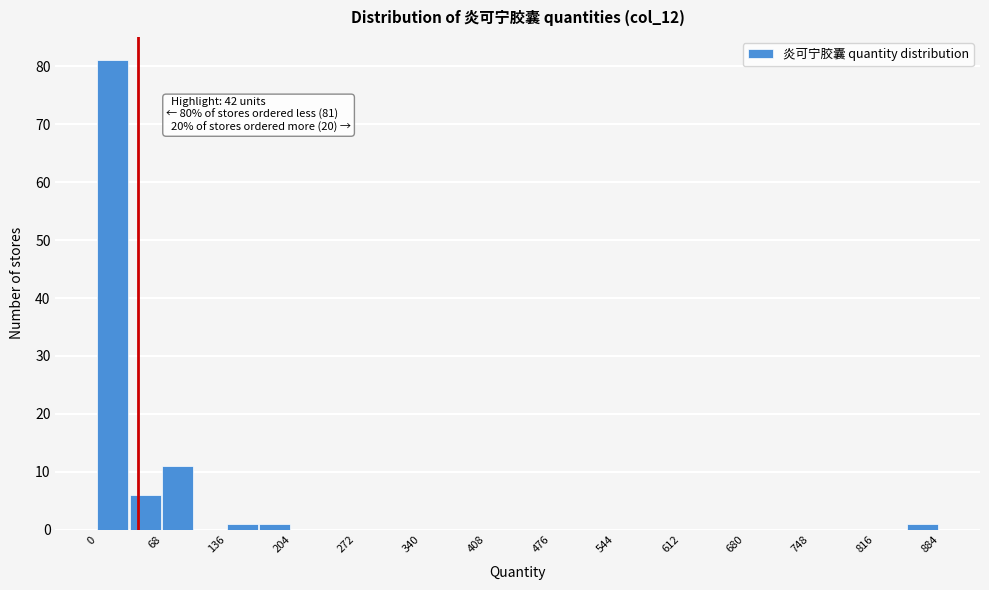

Read against the x-axis, roughly where is the centre of the tallest bar?

20